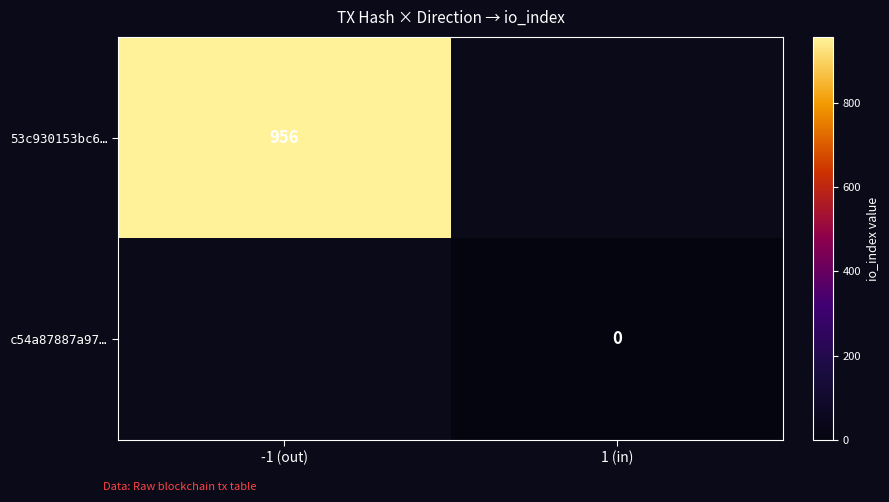

True or false: 53c930153bc6… has a value of 956 at -1 (out).

True